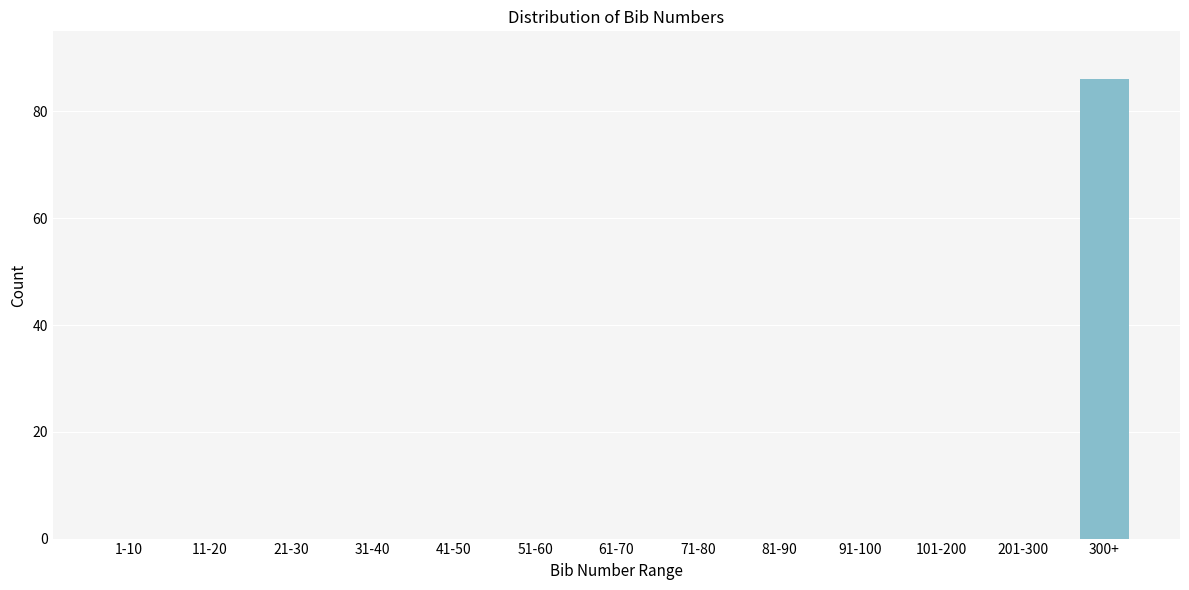

Reading right to left, what are all the values shown in this chart?

300+=86	201-300=0	101-200=0	91-100=0	81-90=0	71-80=0	61-70=0	51-60=0	41-50=0	31-40=0	21-30=0	11-20=0	1-10=0